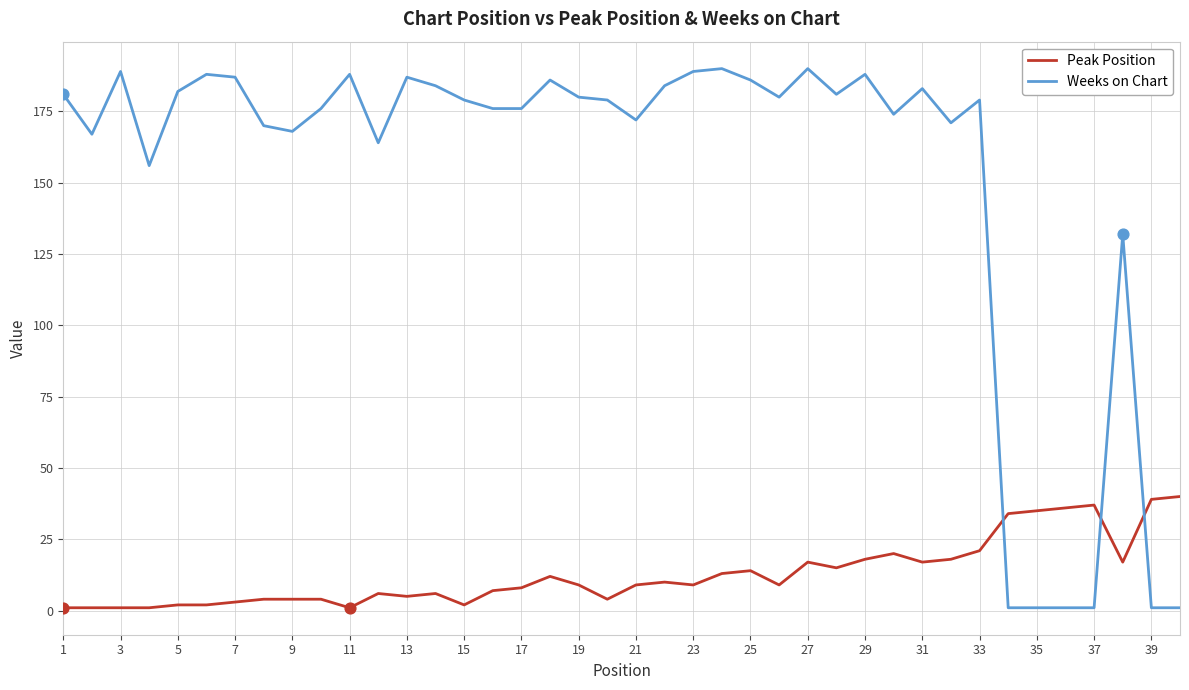

What are all the series names shown in the legend?

Peak Position, Weeks on Chart